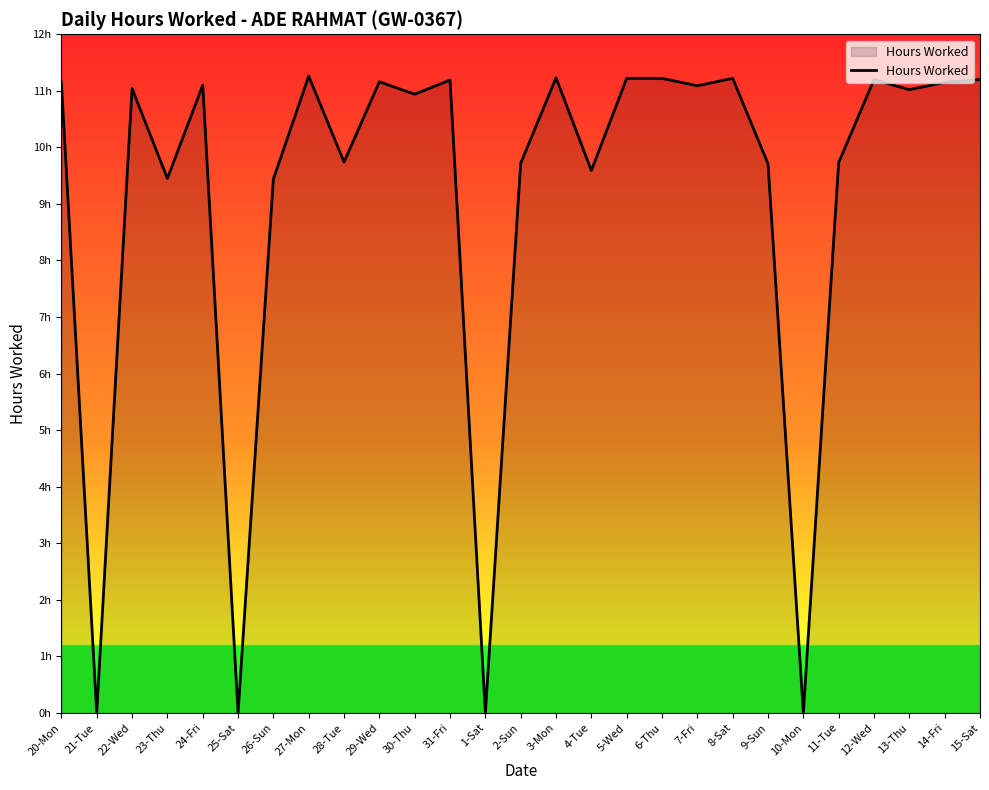

Does the chart display data point markers on the line(s)?

No